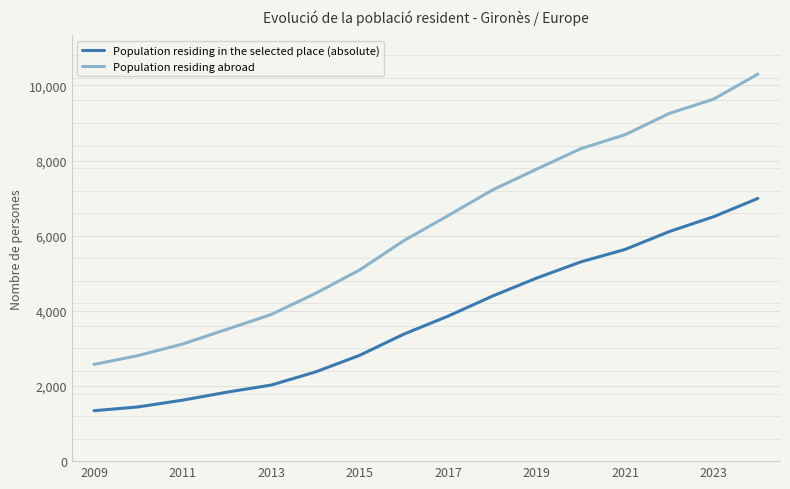

At how many categories does at least one series exceed 9417?

2